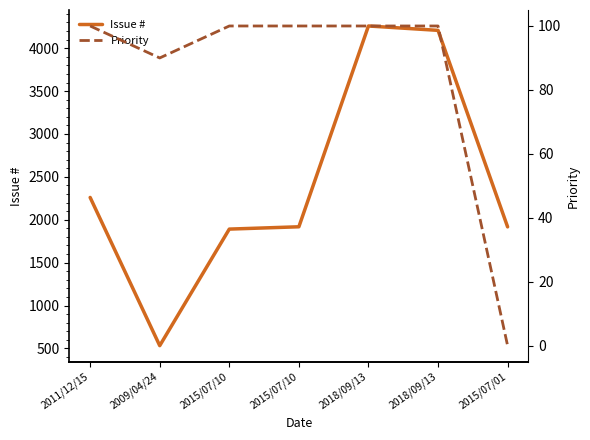

What is the label of the 4th point from the right?

2015/07/10